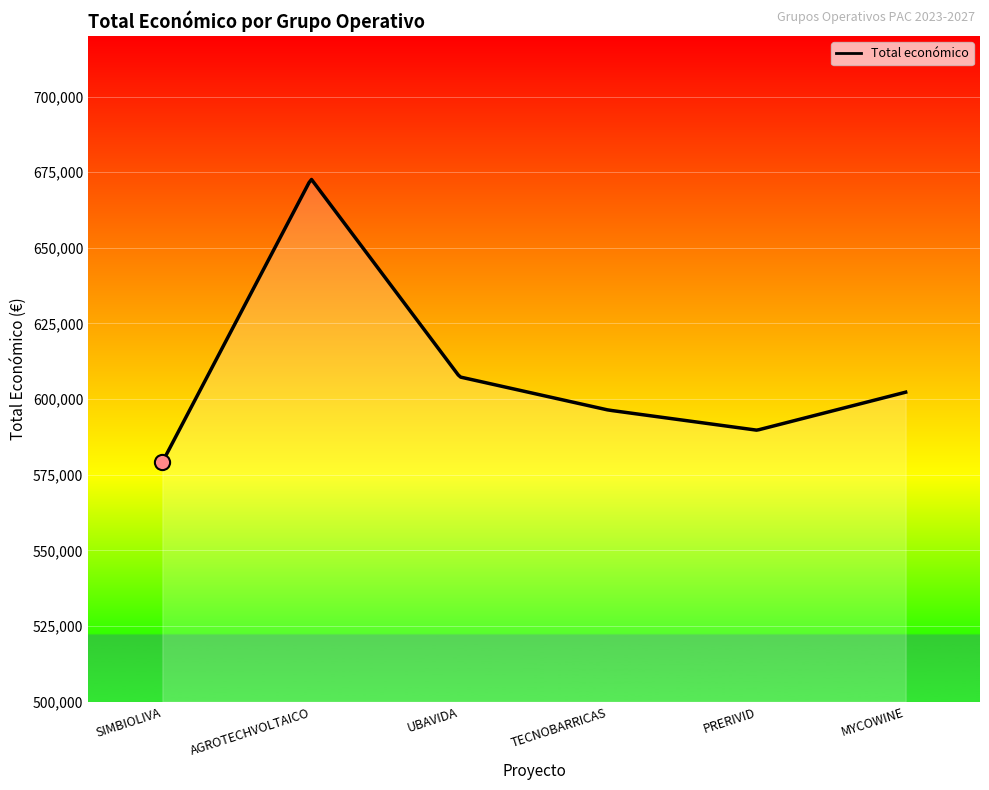

Which has a higher value, UBAVIDA or MYCOWINE?

UBAVIDA